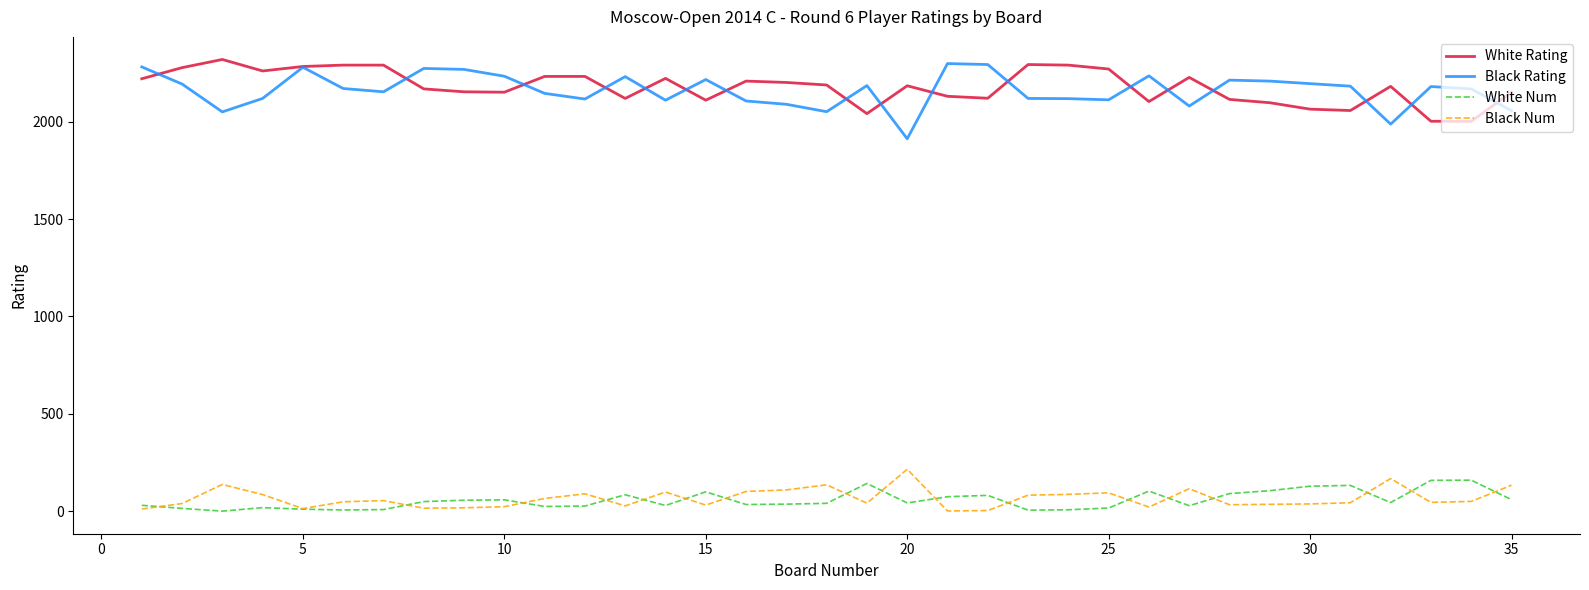

True or false: Black Num and Black Rating cross at least once.

False